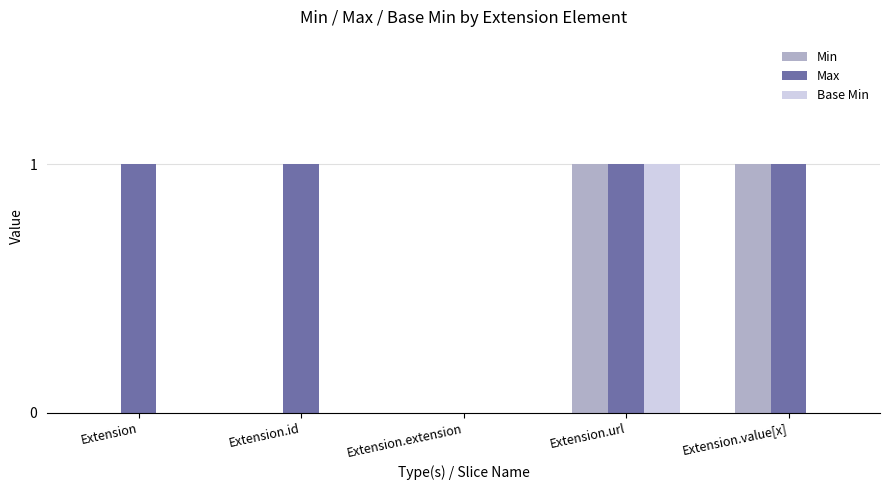

How many groups of bars are there?

5